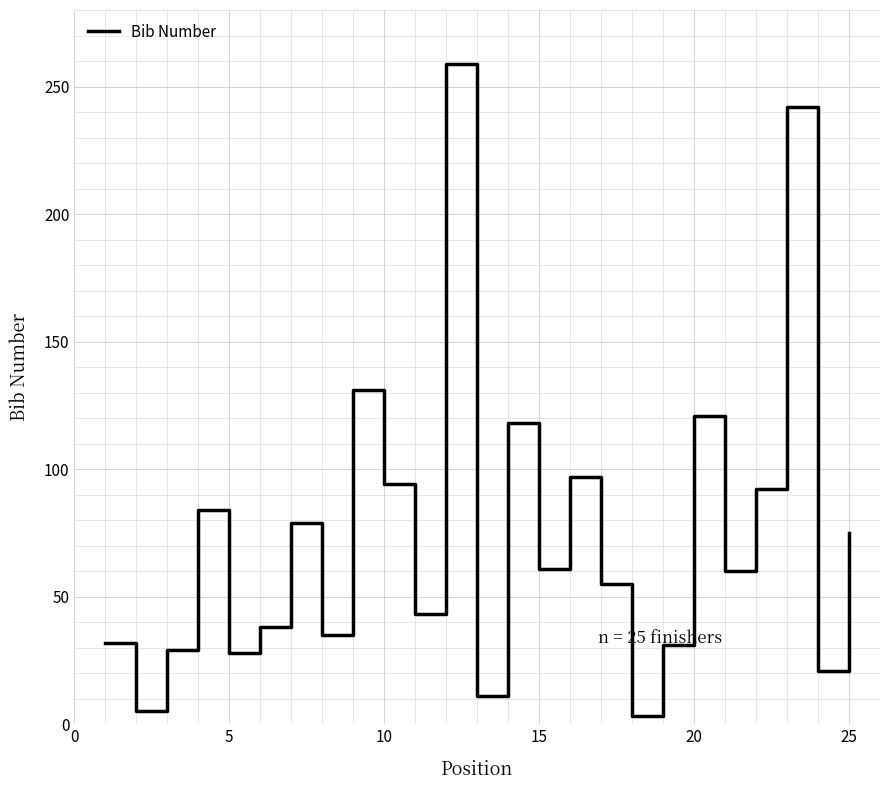

True or false: there are more than 1 points higher than both neighbors.

True